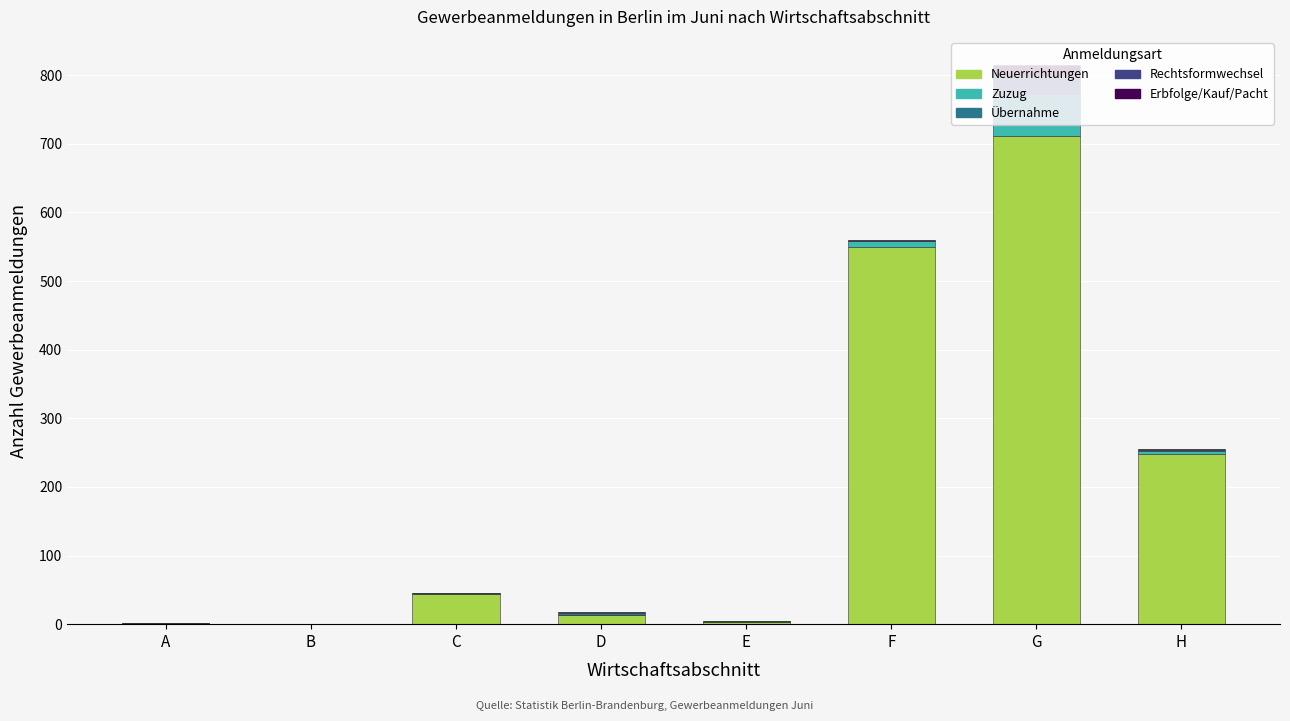

Are the bars grouped side by side (vs. stacked)?

No